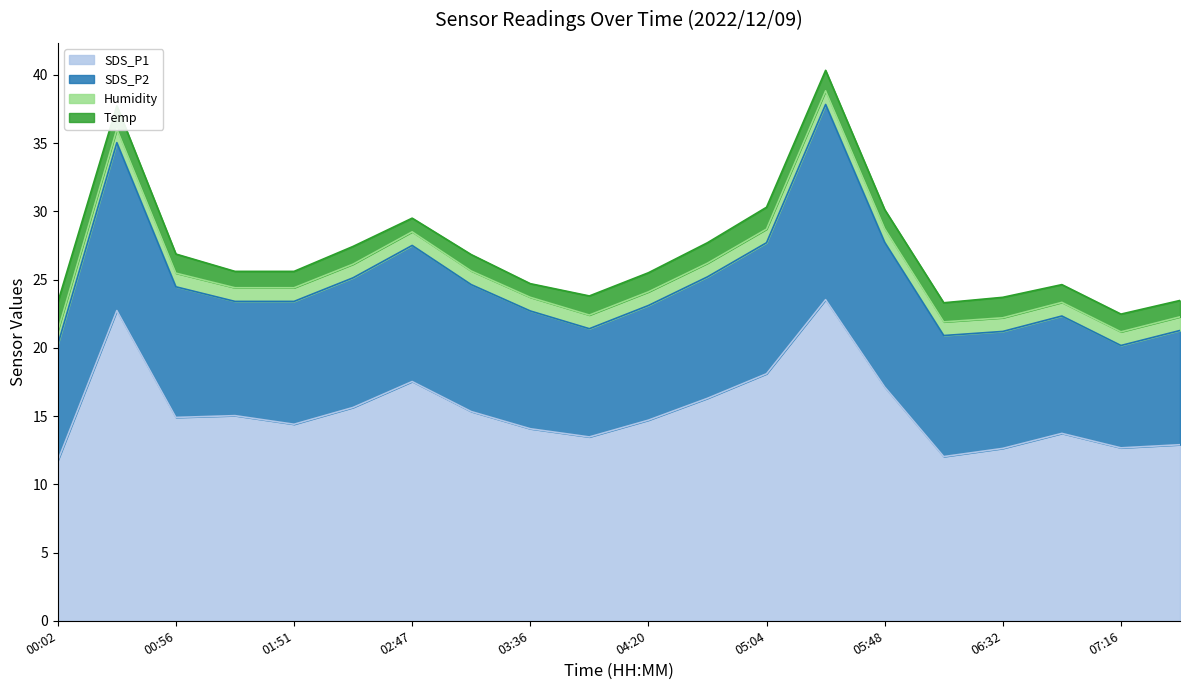

True or false: Temp has a value of -0.3 at 06:10.

False